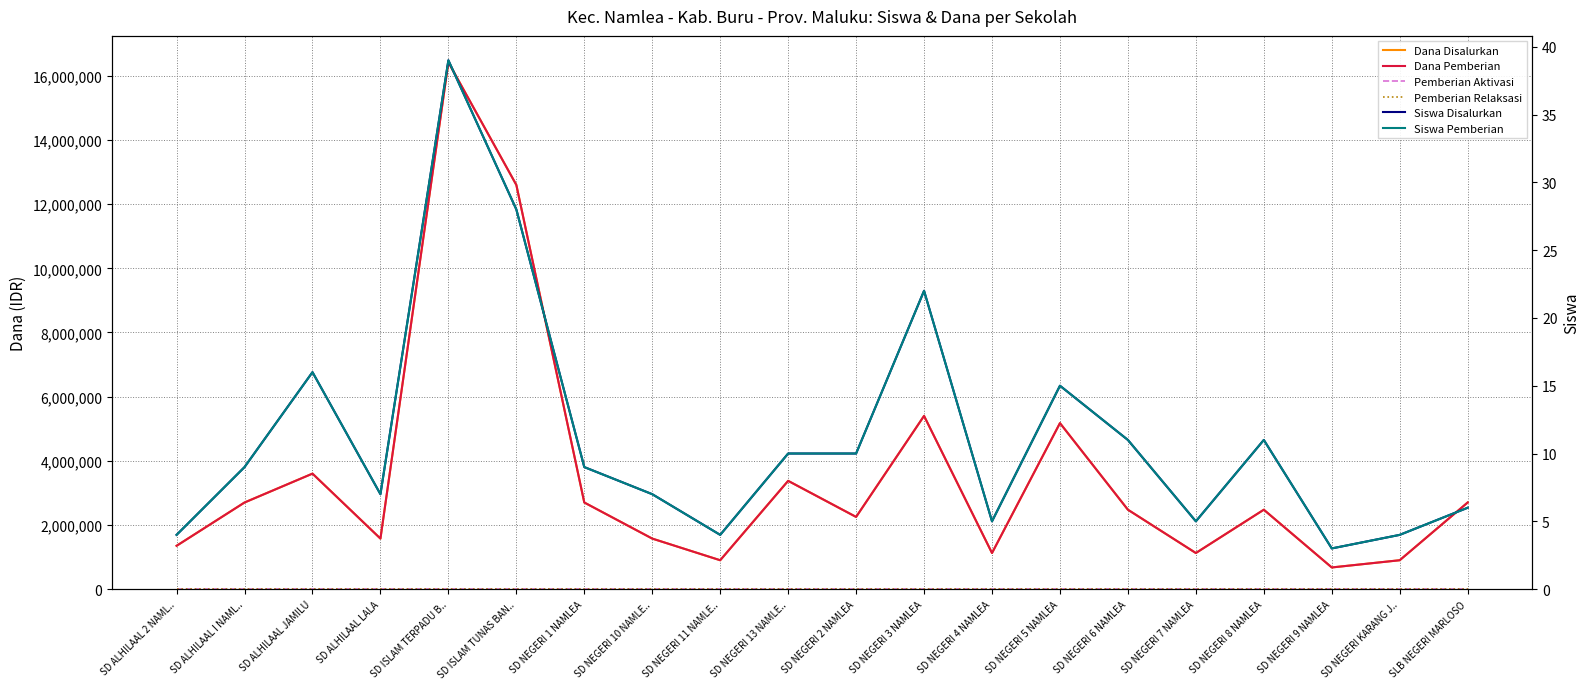

True or false: Dana Disalurkan and Dana Pemberian cross at least once.

False